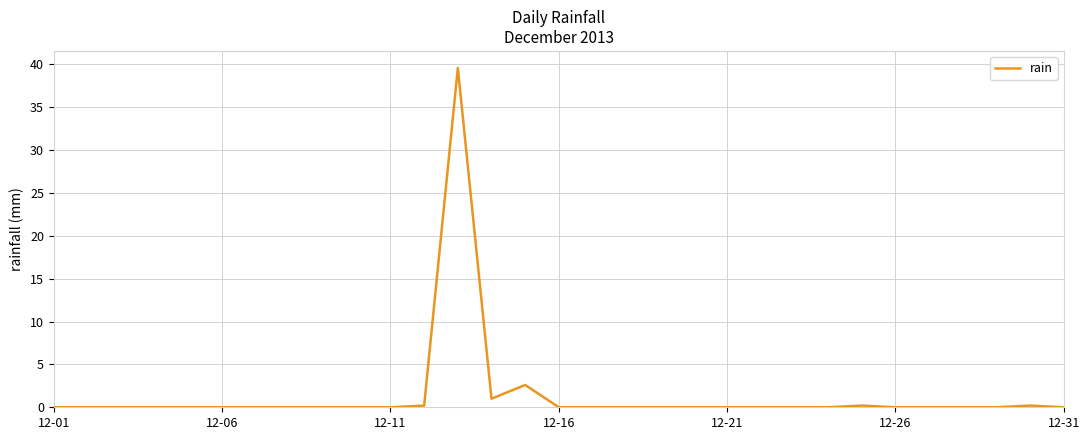

How many points are lower than both their immediate neighbors (excluding endpoints)?

1